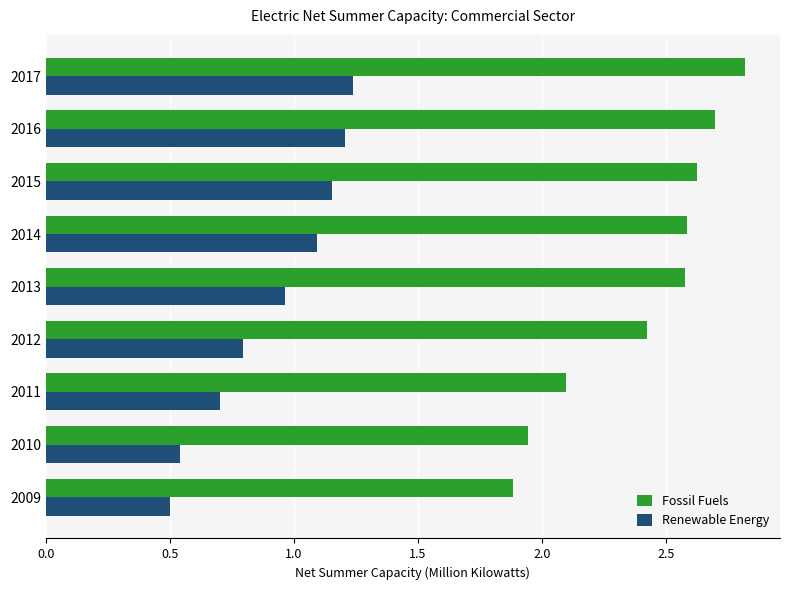

Which series has the widest spread of values?

Fossil Fuels